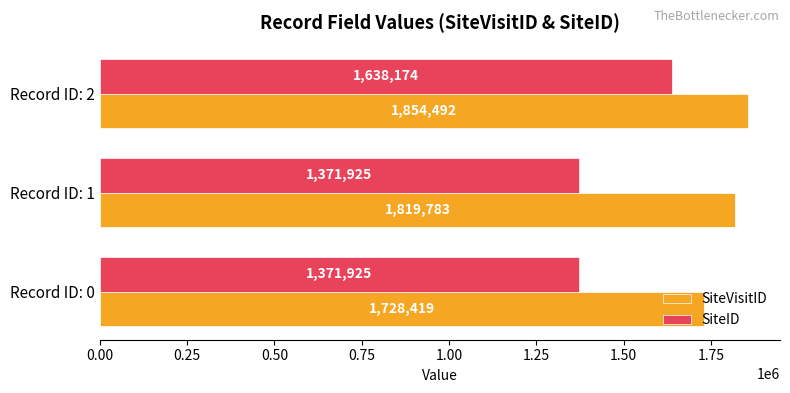

How many data points in SiteID are above 1371925?

1